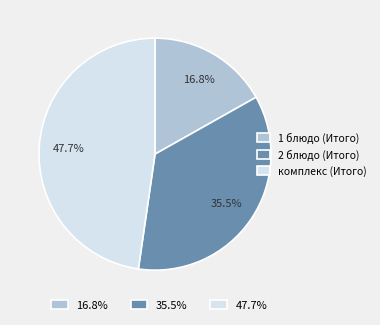

Does any single category account for the majority?

No